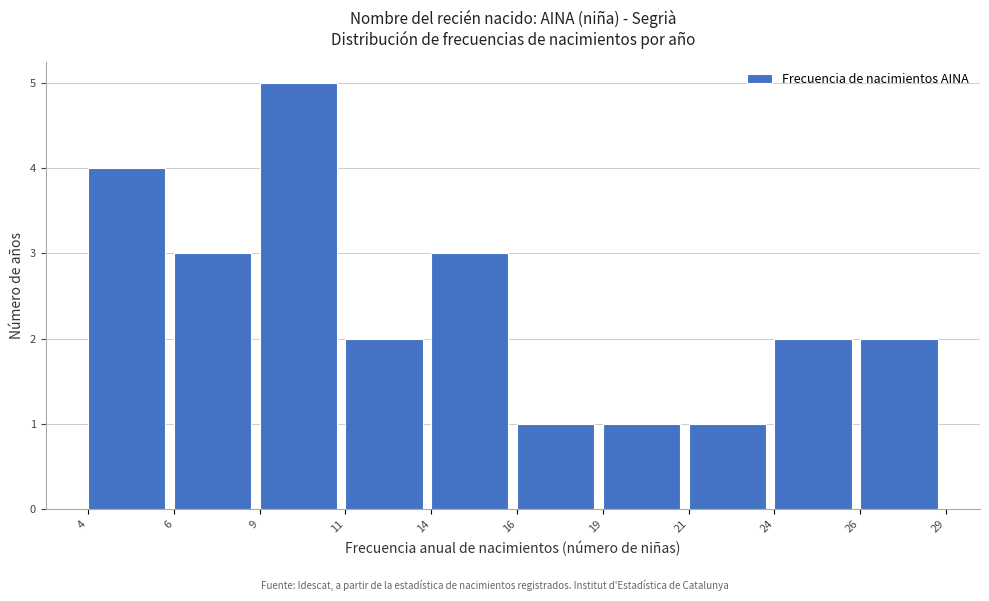

Reading left to right, list all the values displayed in this chart.

4=4	6=3	9=5	11=2	14=3	16=1	19=1	21=1	24=2	26=2